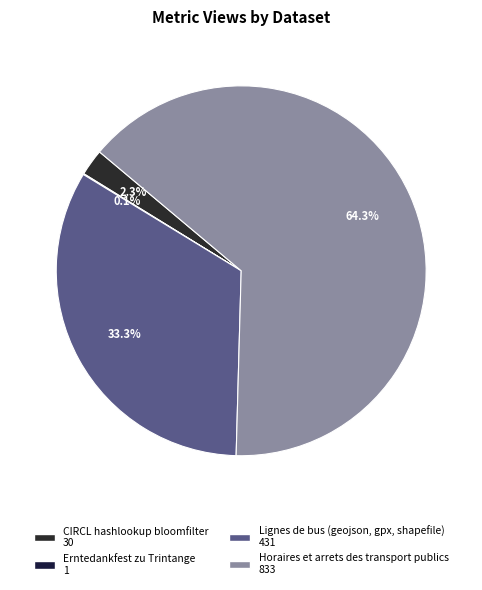

To the nearest percent, what is the difference between the Lignes de bus (geojson, gpx, shapefile) and Horaires et arrets des transport publics slice percentages?

31%